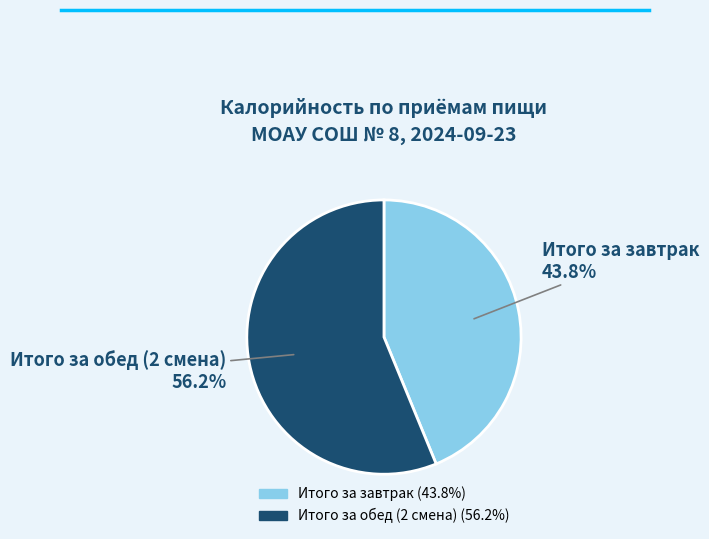

Rank the categories by value from lowest to highest.

Итого за завтрак, Итого за обед (2 смена)